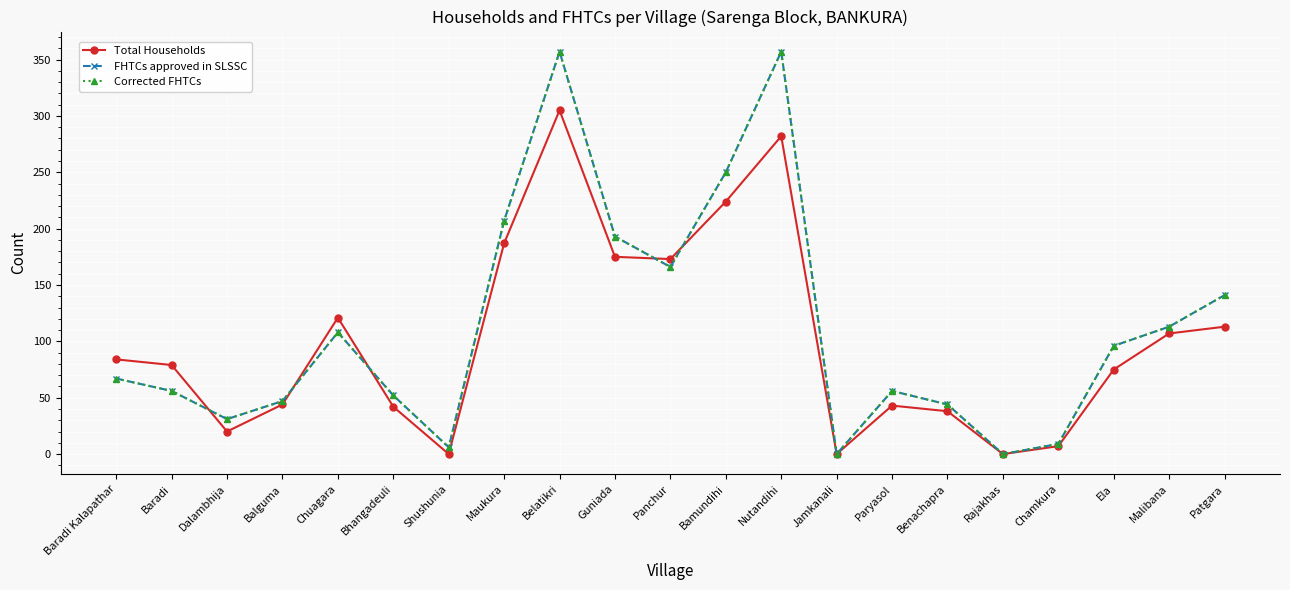

What is the average value of the Corrected FHTCs series?

112